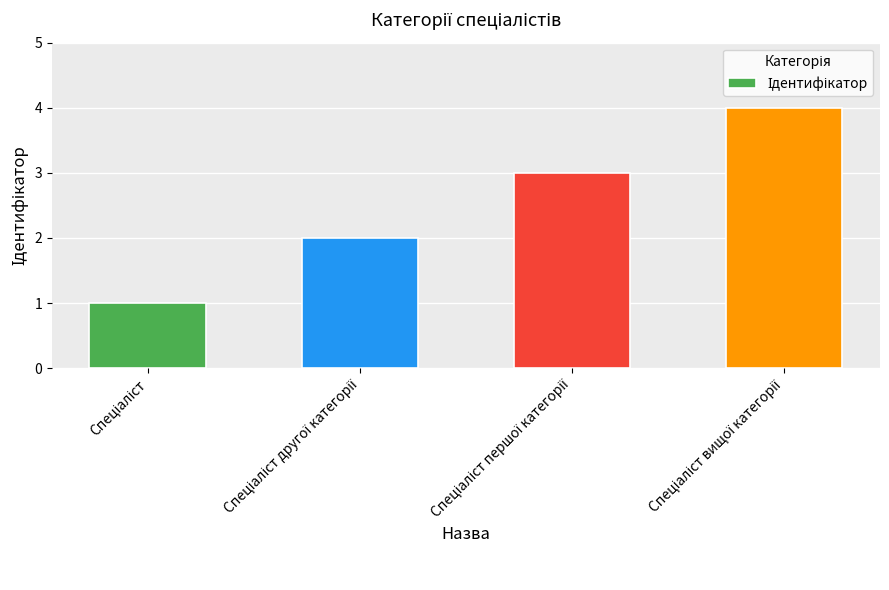

What is the sum of all values?

10